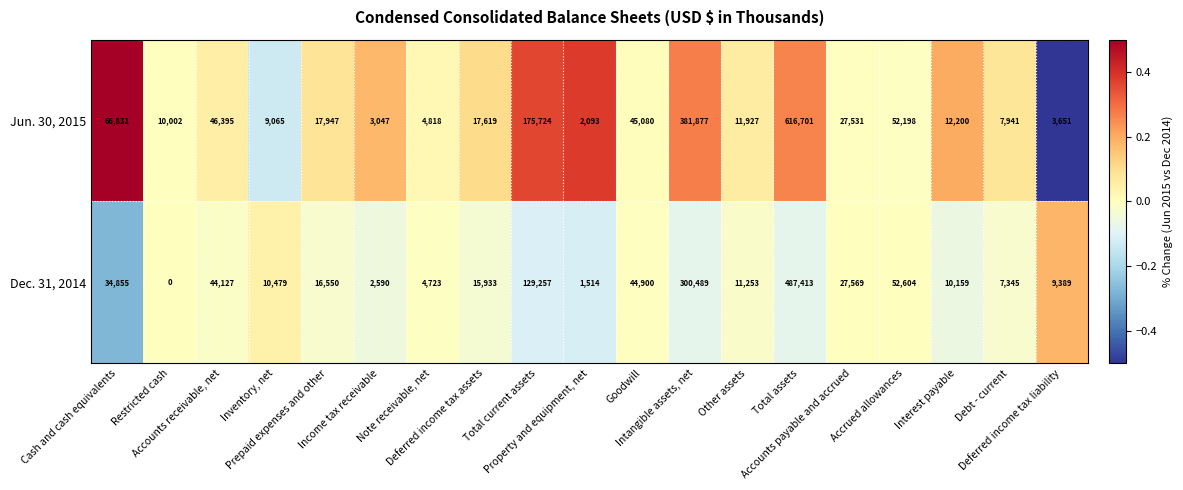

List the series in order of their overall mean, highest first.

Jun. 30, 2015, Dec. 31, 2014